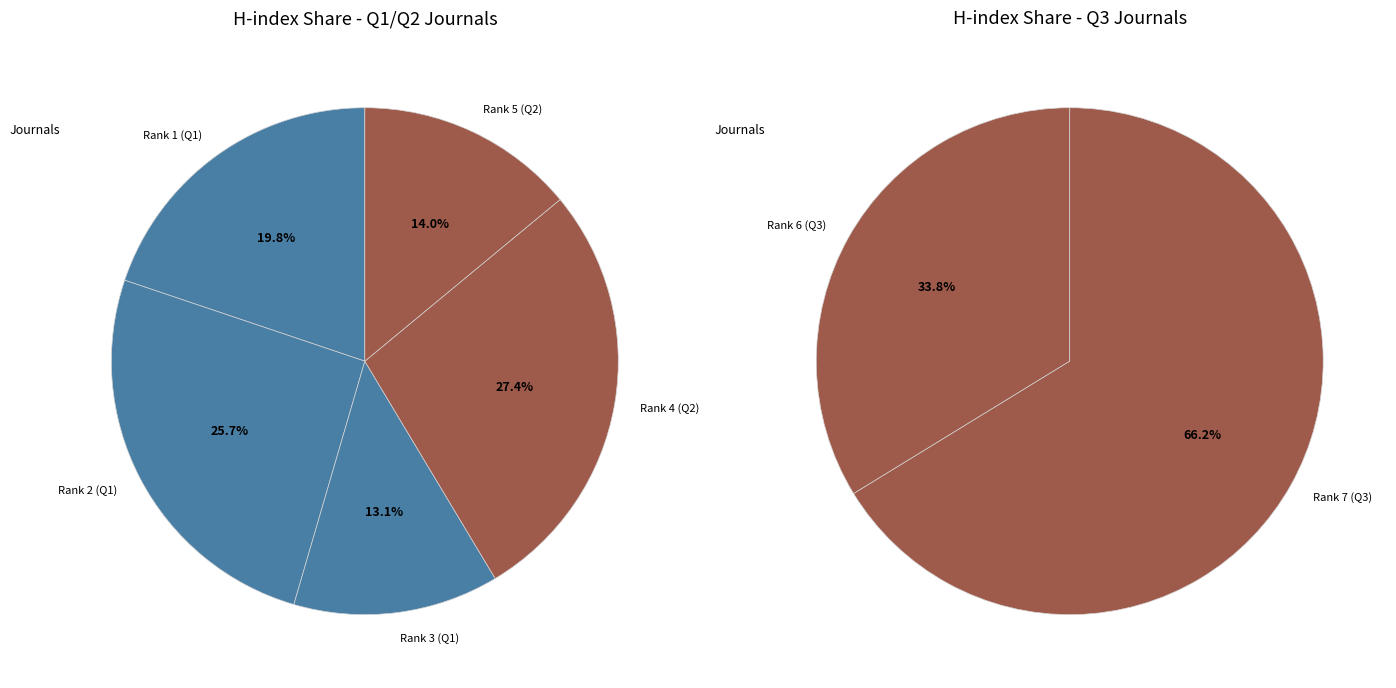

Count the number of slices in the pie.

7